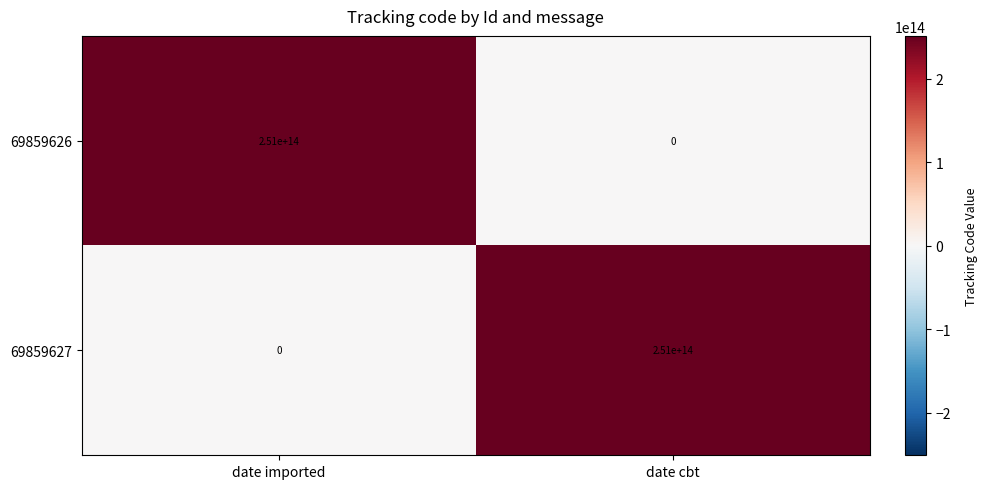

At date imported, list the series in order from largest to smallest.

69859626, 69859627